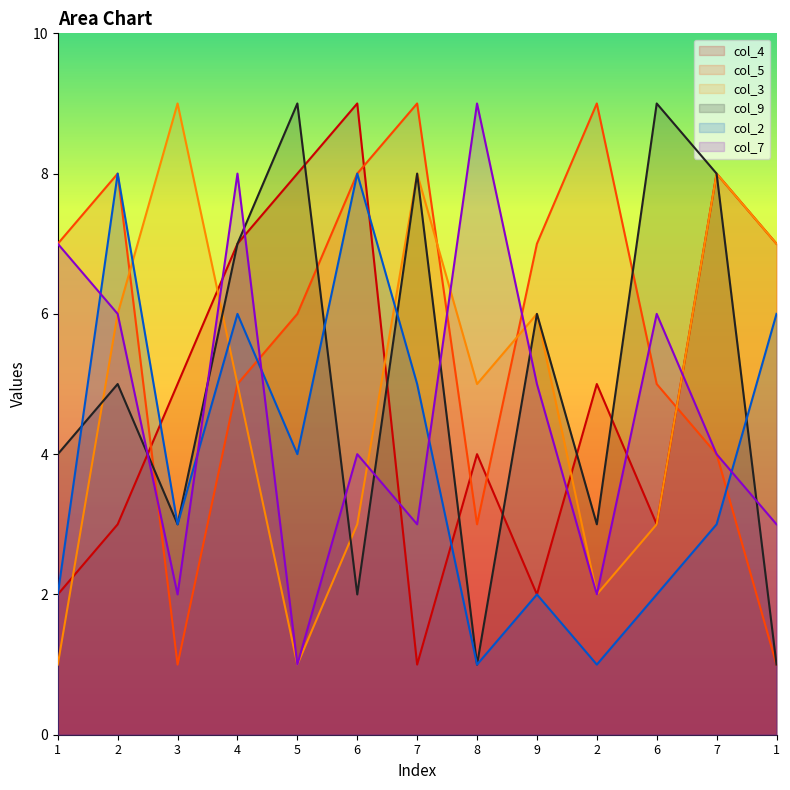

The col_4 series shows 12 at 6. True or false?

False